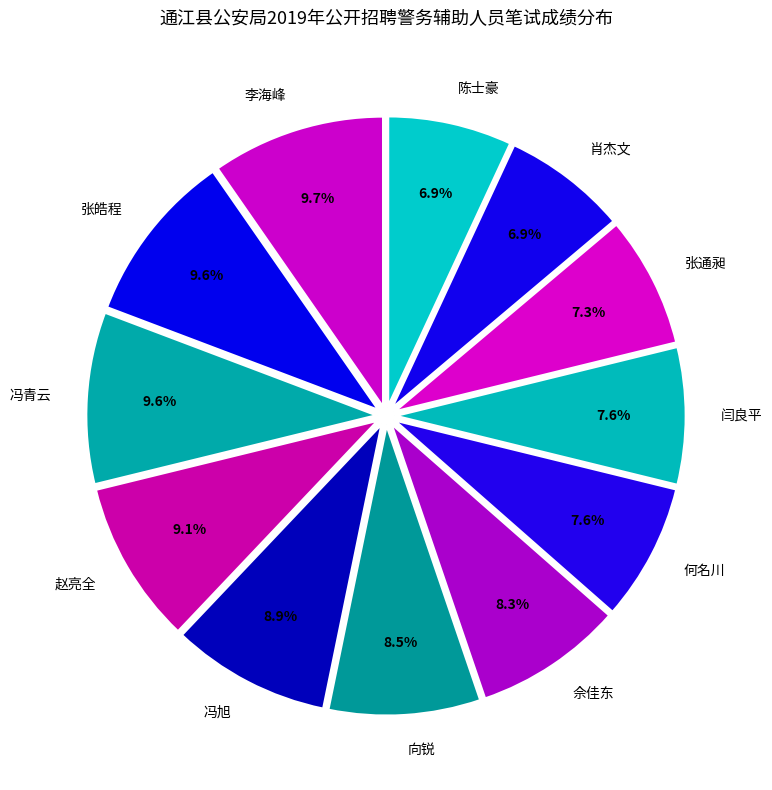

To the nearest percent, what is the combined percentage of 闫良平 and 李海峰?

17%